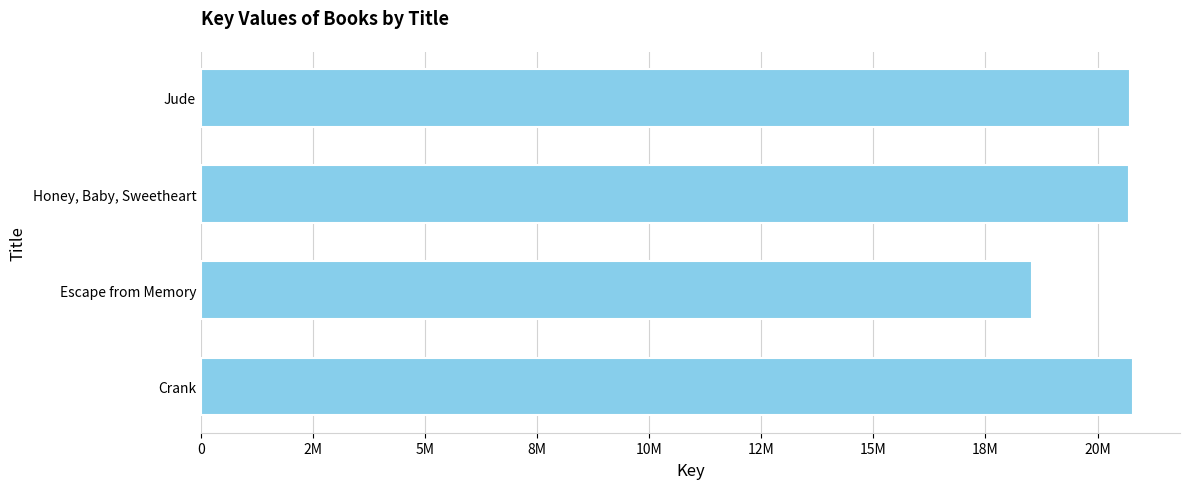

List the labels in order of value, smallest first.

Escape from Memory, Honey, Baby, Sweetheart, Jude, Crank